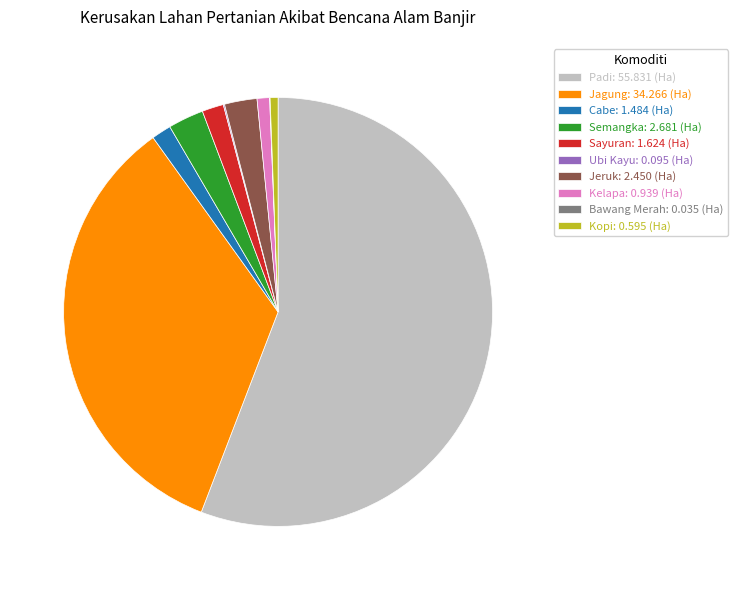

Is it true that Jeruk is 2% of the pie?

True